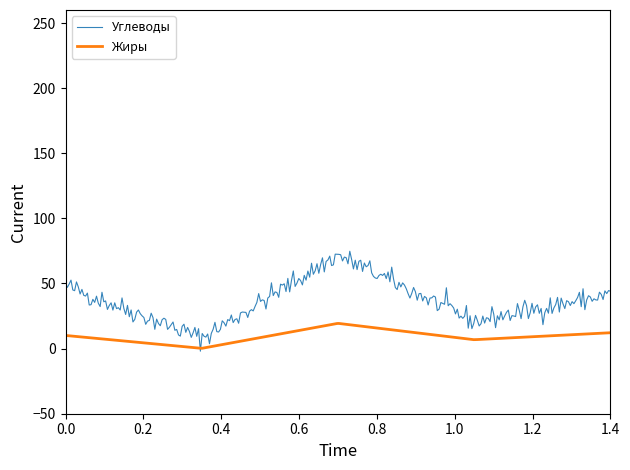

Rank the series by their average value, from lowest to highest.

Жиры, Углеводы